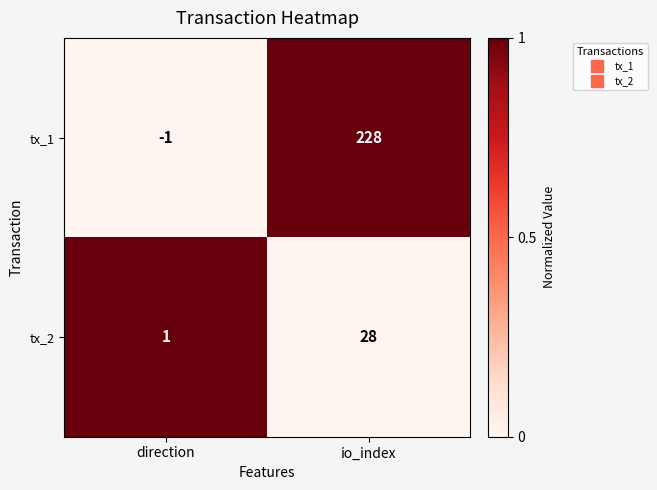

What is the difference between the maximum and minimum values in the tx_2 series?

27